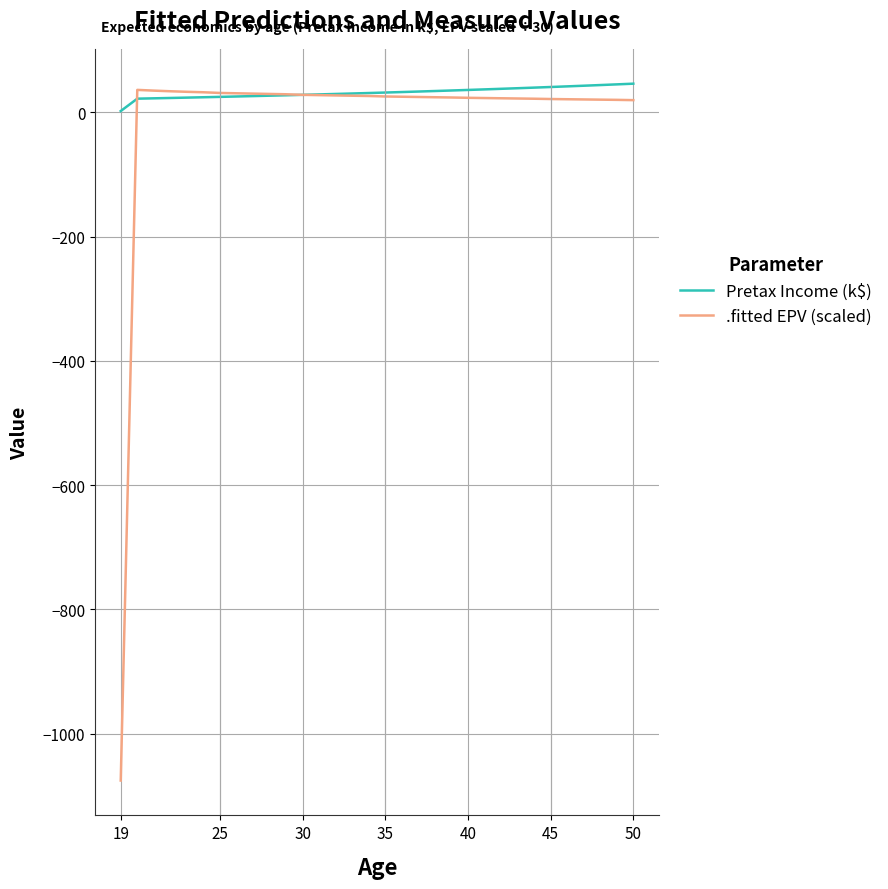

What is the maximum value for .fitted EPV (scaled)?

36.1